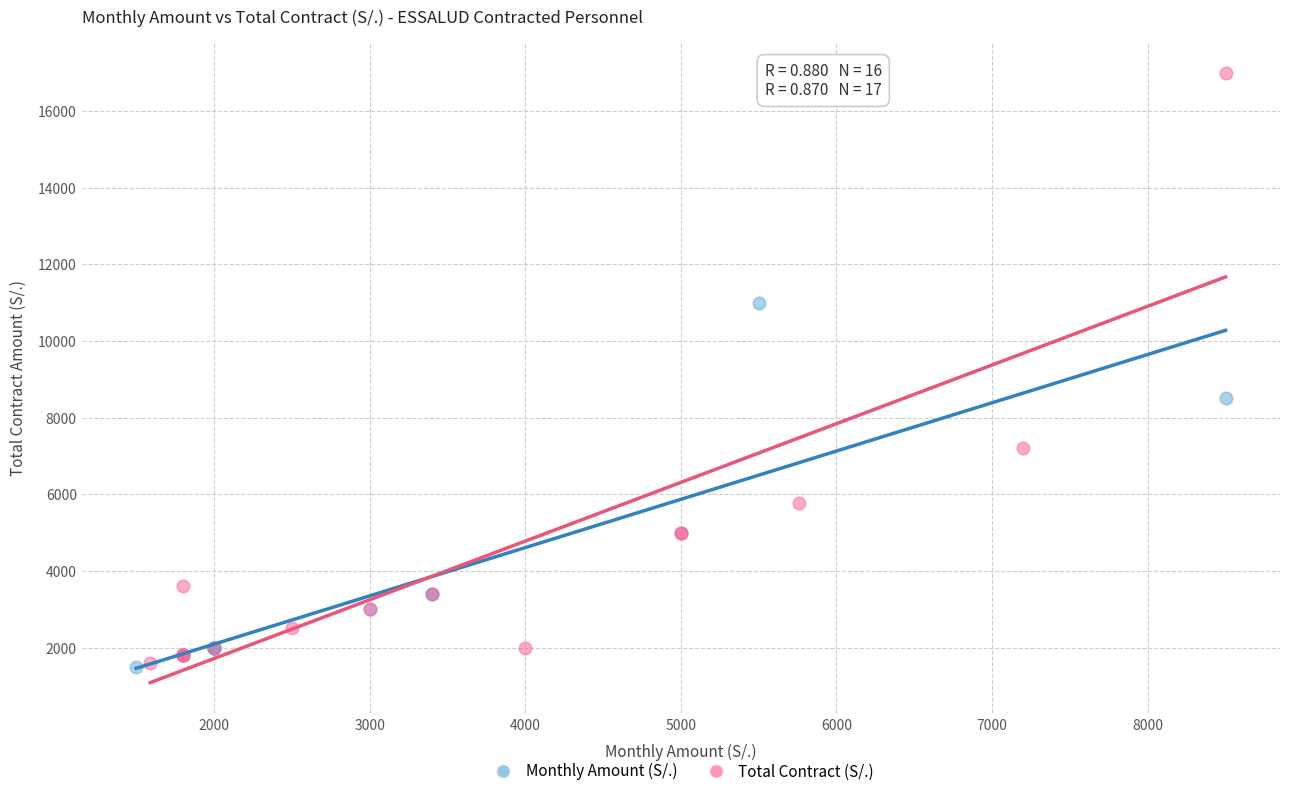

Which series has the widest spread of Y values?

Total Contract (S/.)